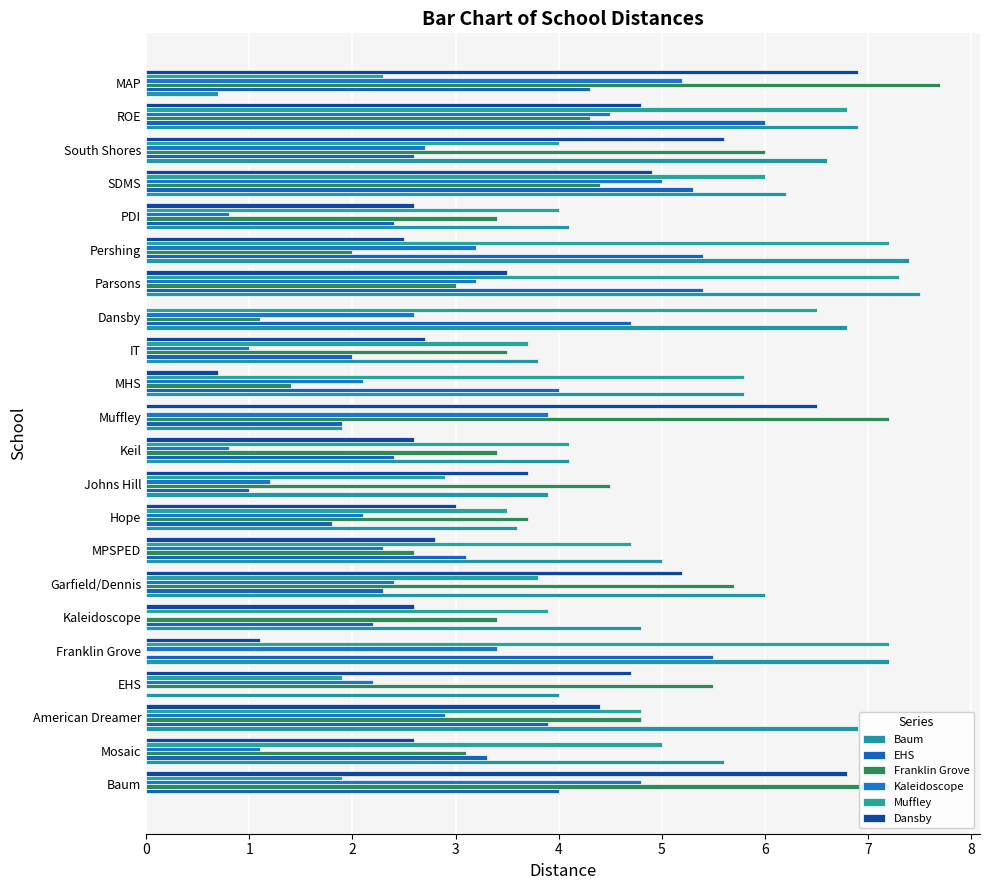

At how many categories does at least one series exceed 2?

22